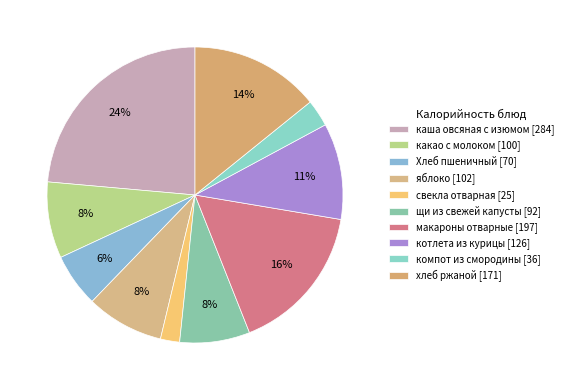

How many slices are in this pie chart?

10